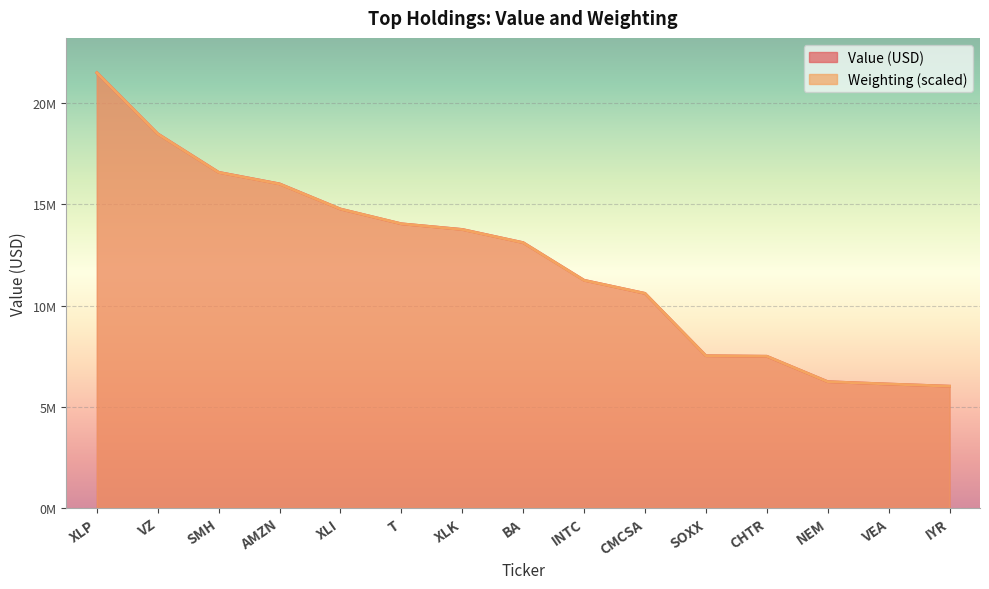

Between VEA and BA, which is larger?

BA